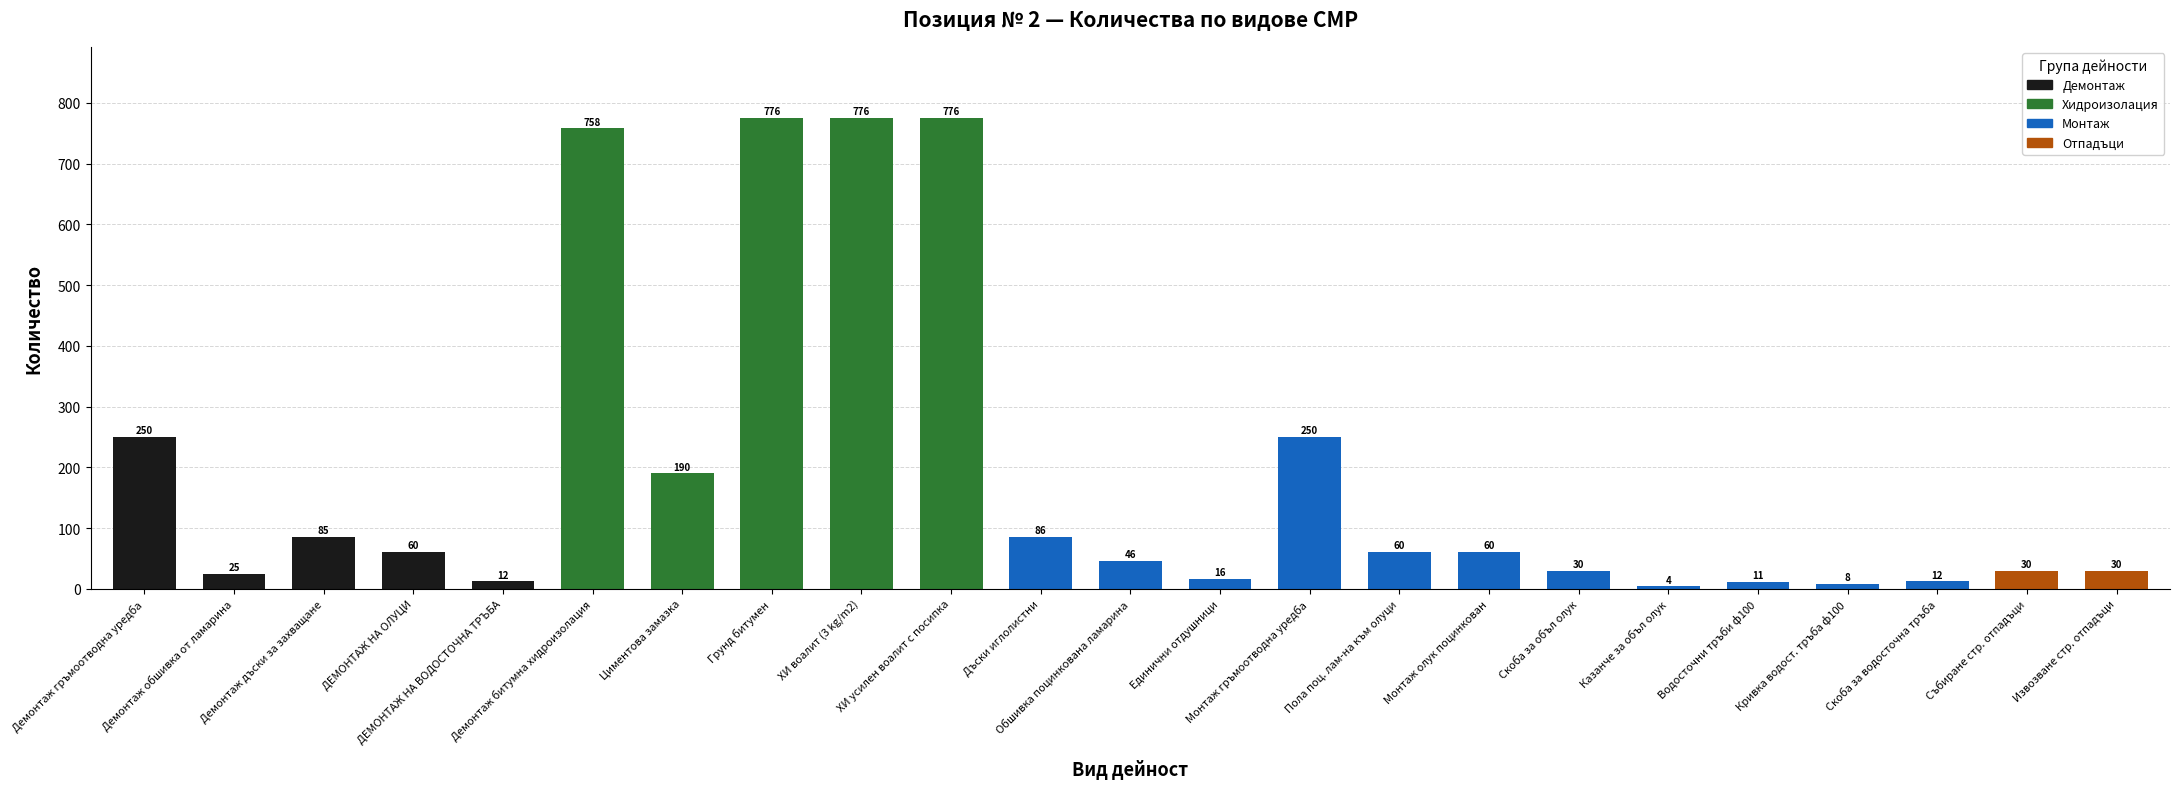

What is the value of the 7th bar from the left?

190